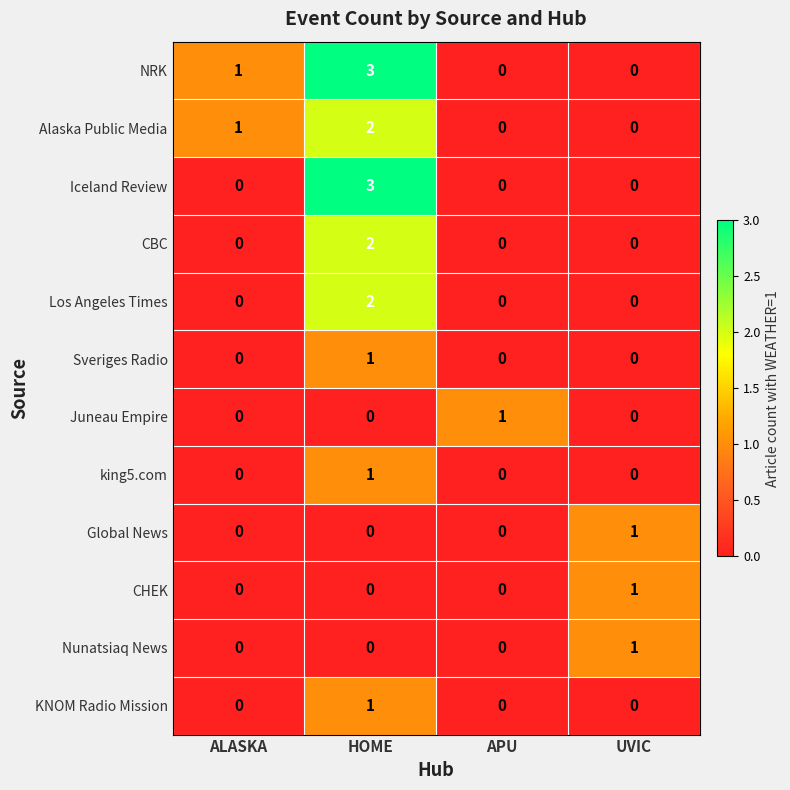

How many categories are shown in the chart?

4